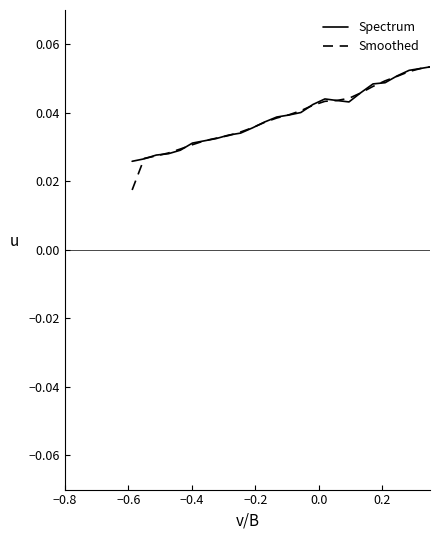

Which series has the widest spread of values?

Smoothed